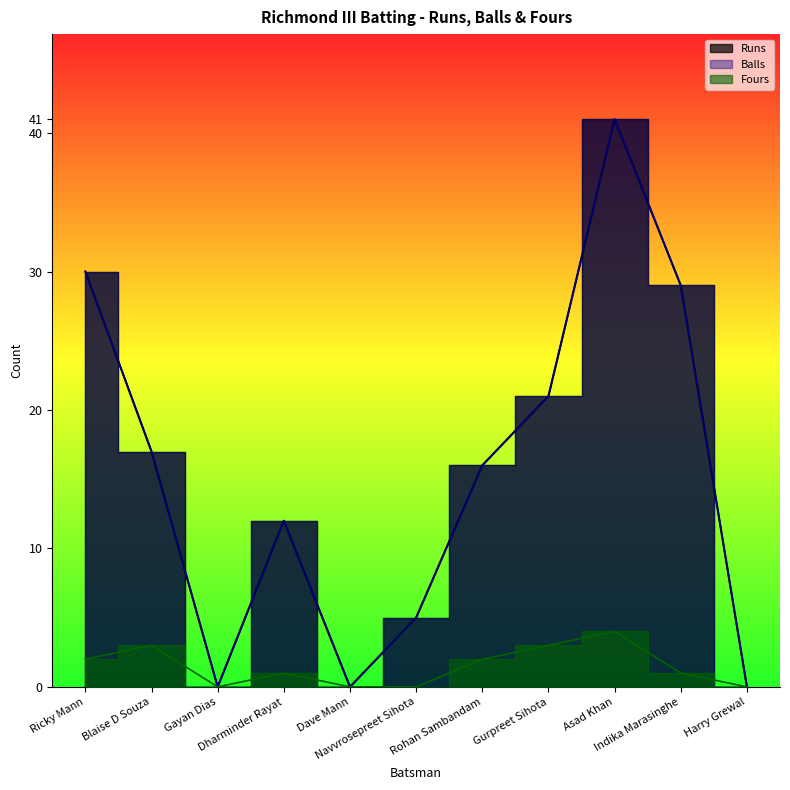

What are all the series names shown in the legend?

Runs, Balls, Fours